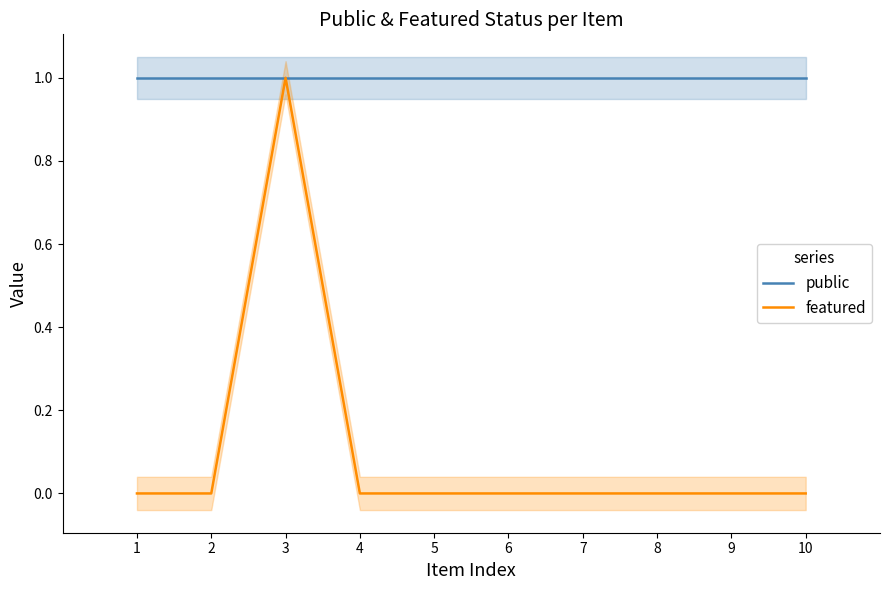

Between 4 and 6, which series saw the biggest shift?

public